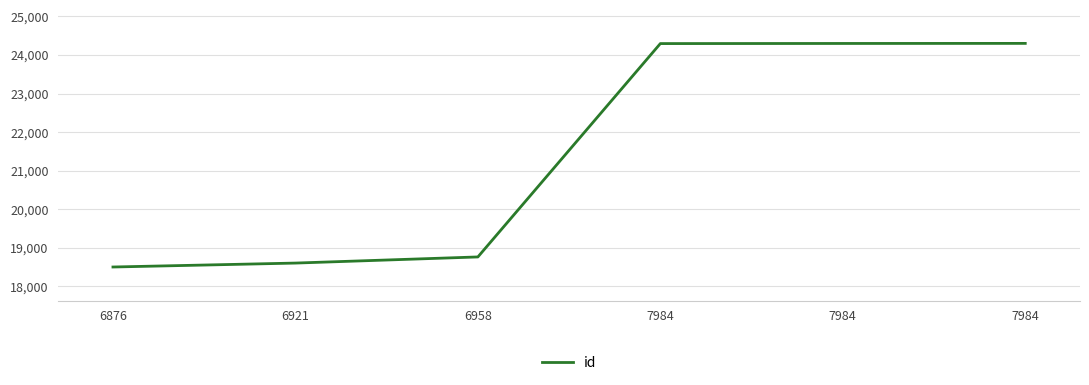

Does the chart have visible grid lines?

Yes